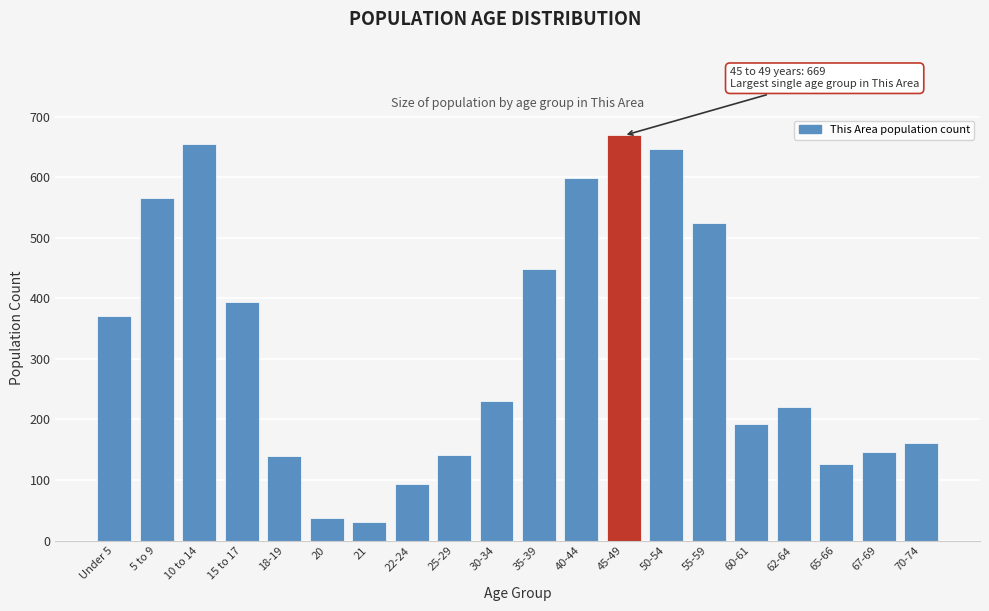

What is the difference between the maximum and minimum values?

638